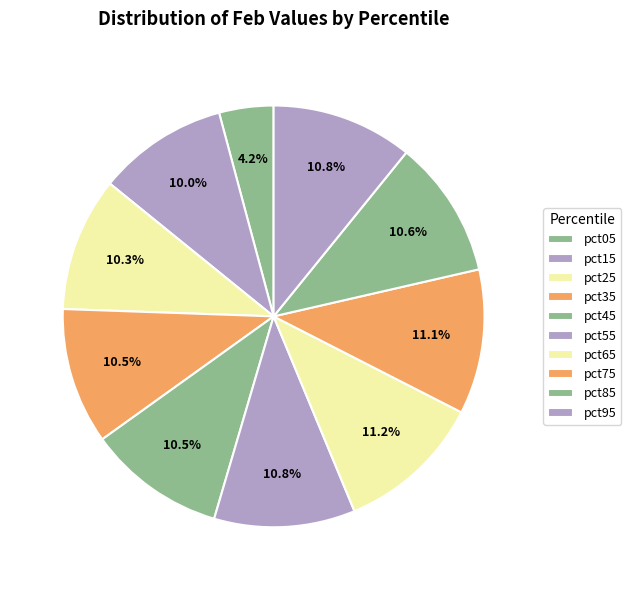

To the nearest percent, what is the average slice percentage?

10%